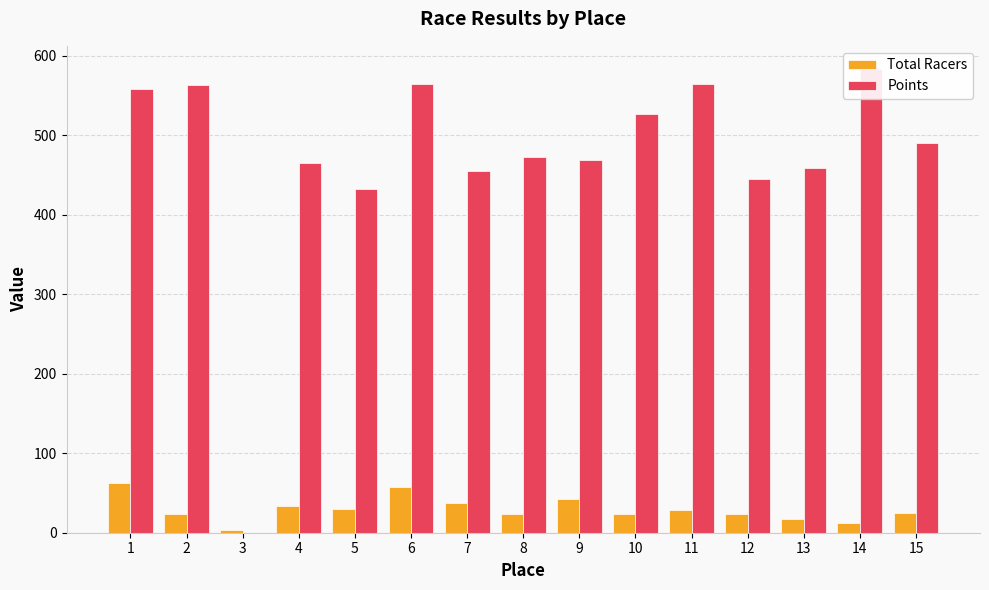

What is the sum of all Points values?

7048.6